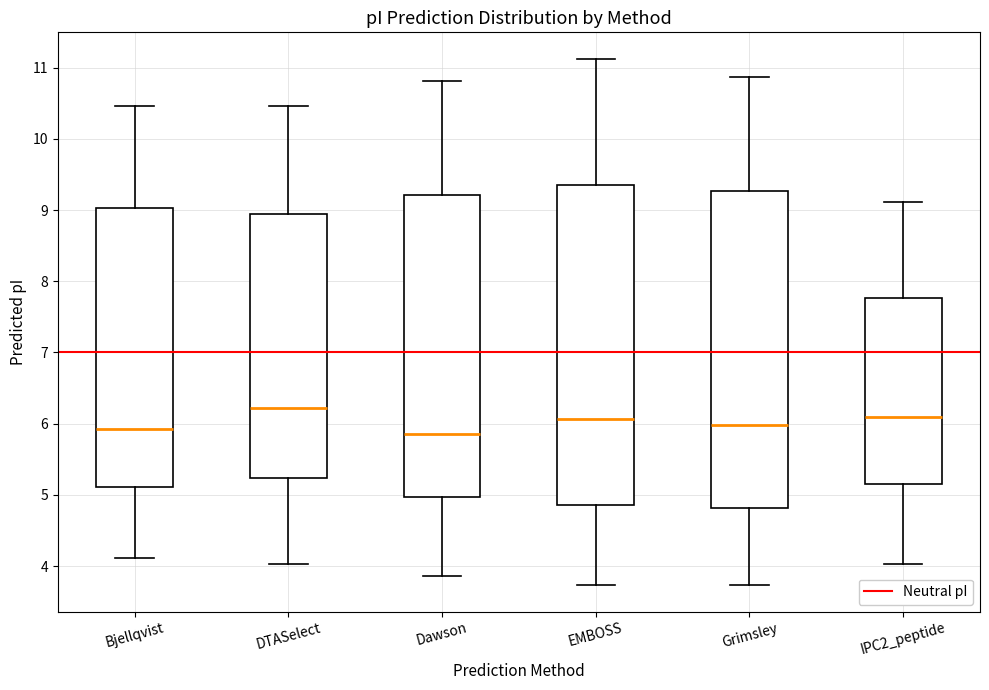

Reading left to right, transcribe this box plot: for each box, give where its median line is, the range the box spans, and where its two whiskers end, as read against the y-axis. The values are not printed on the chart, so give them approximately, as read against the axis.

Bjellqvist: median 5.9, box 5.1 to 9.0, whiskers 4.1 to 10.5
DTASelect: median 6.2, box 5.2 to 8.9, whiskers 4.0 to 10.5
Dawson: median 5.9, box 5.0 to 9.2, whiskers 3.9 to 10.8
EMBOSS: median 6.1, box 4.9 to 9.3, whiskers 3.7 to 11.1
Grimsley: median 6.0, box 4.8 to 9.3, whiskers 3.7 to 10.9
IPC2_peptide: median 6.1, box 5.1 to 7.8, whiskers 4.0 to 9.1